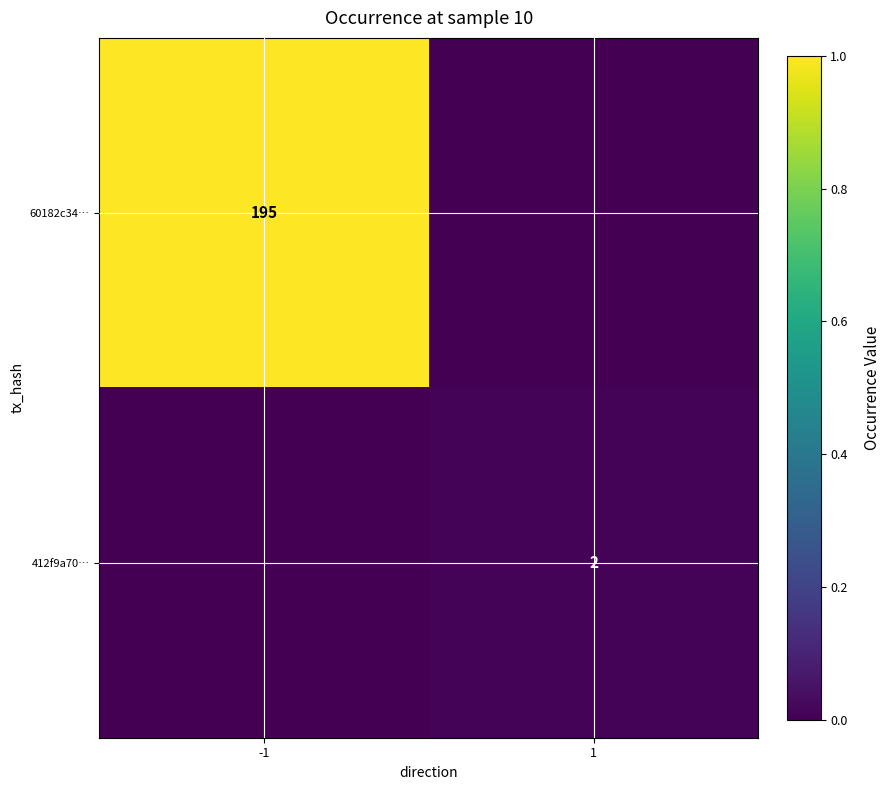

Is the value of 60182c34… at -1 greater than the value of 412f9a70… at 1?

Yes